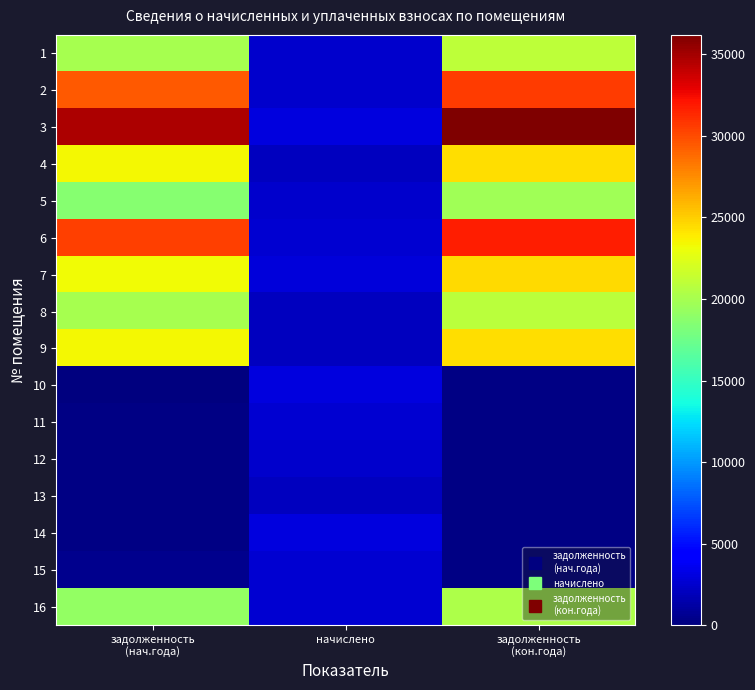

At which category does the chart reach its minimum across all series?

задолженность
(нач.года)